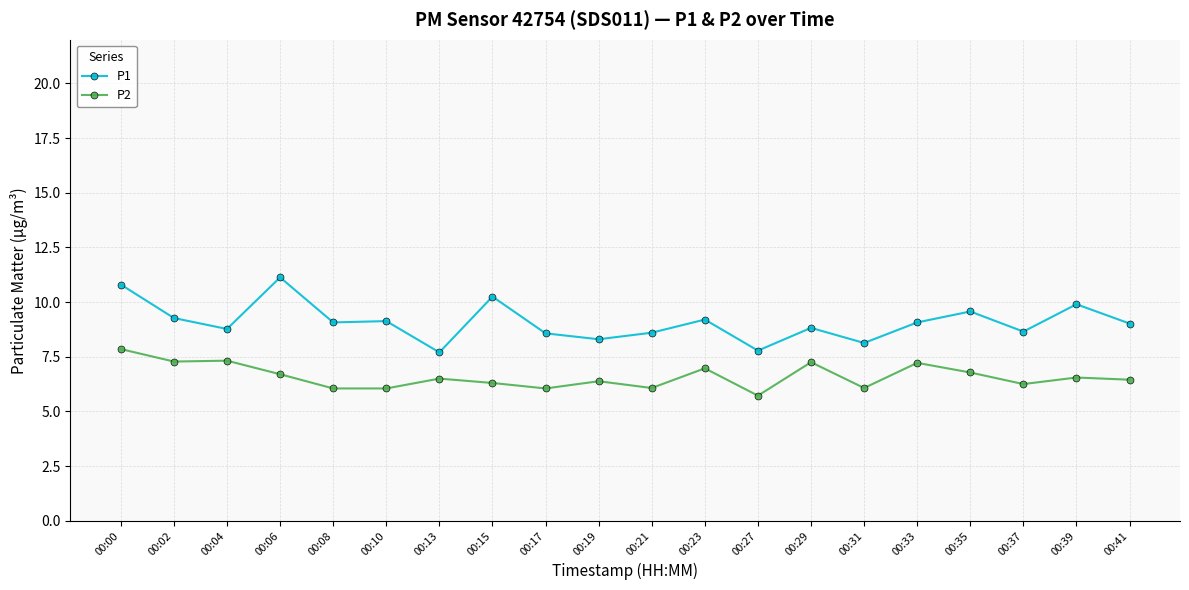

What is the total value across all series at 00:17?

14.6